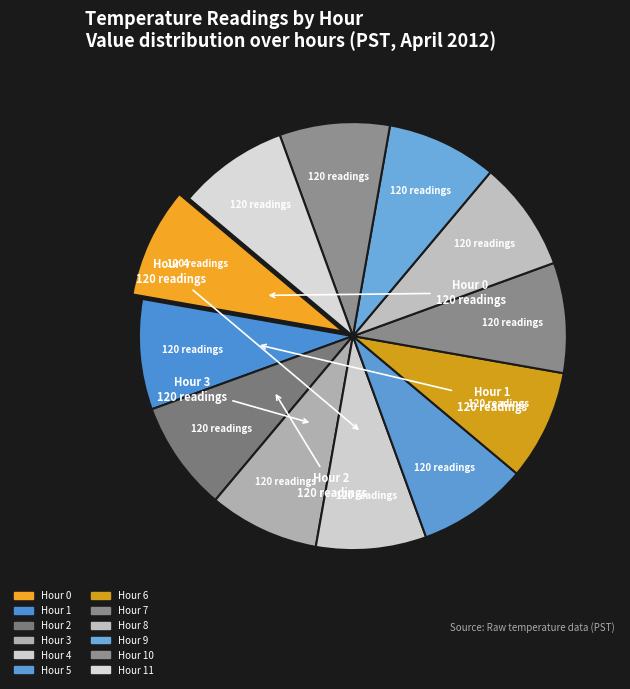

How many slices are in this pie chart?

12